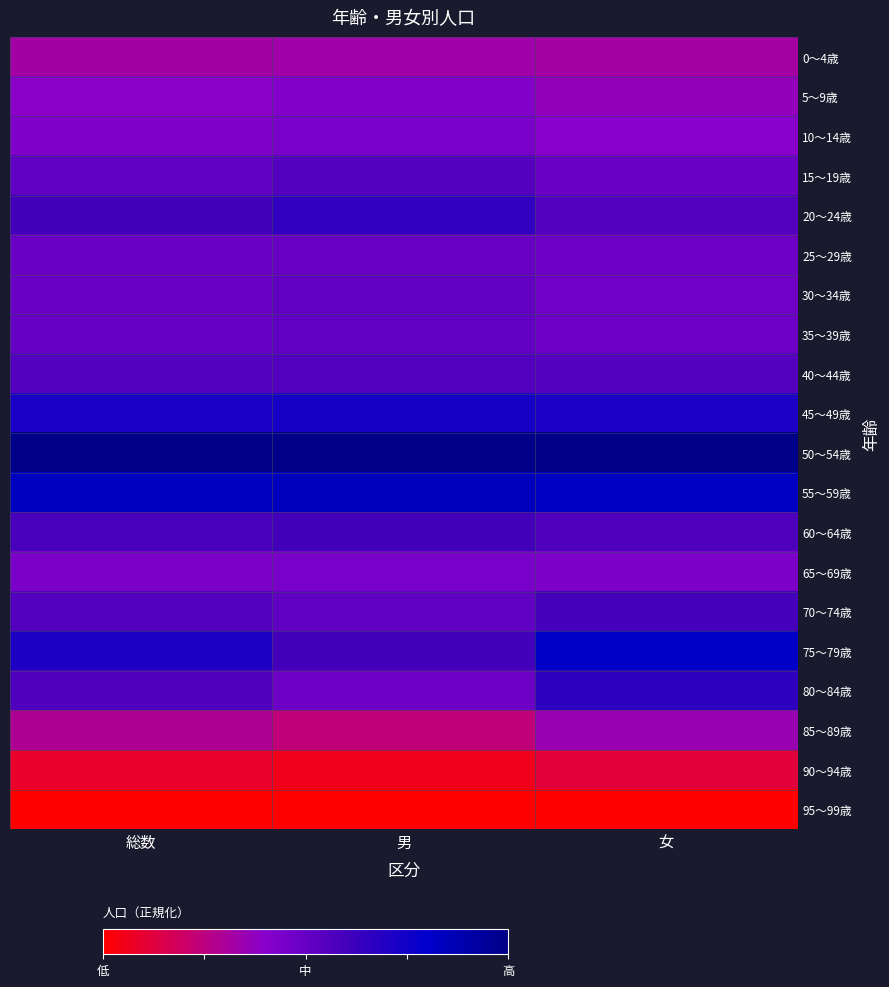

What is the spread (max minus min) of values at 男?

1.0